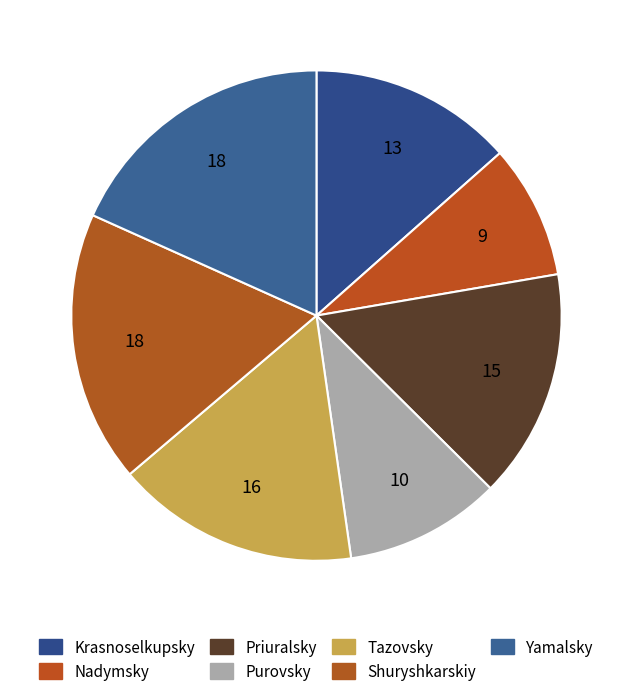

To the nearest percent, what is the difference between the Yamalsky and Tazovsky slice percentages?

2%